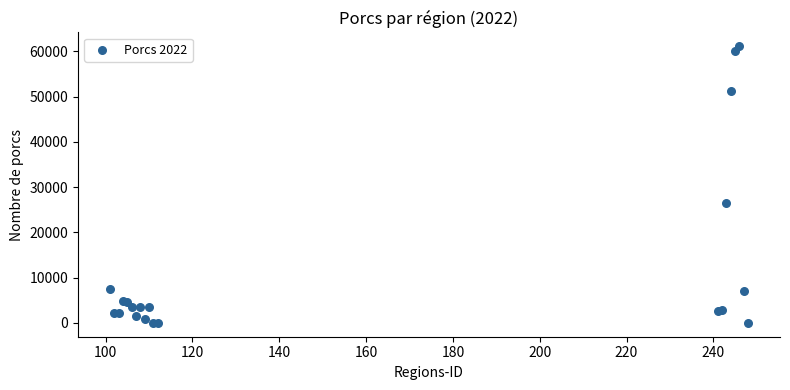

What Y value in the scatter plot is closest to 30561?

26462